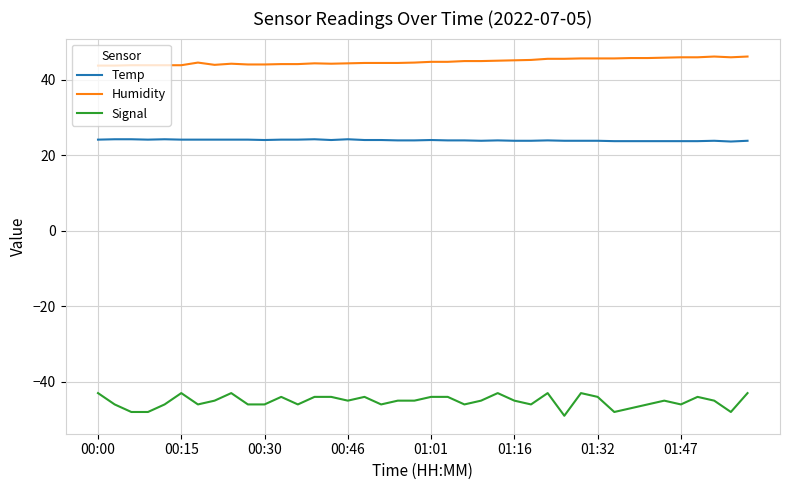

Which series has the largest range (max minus min)?

Signal